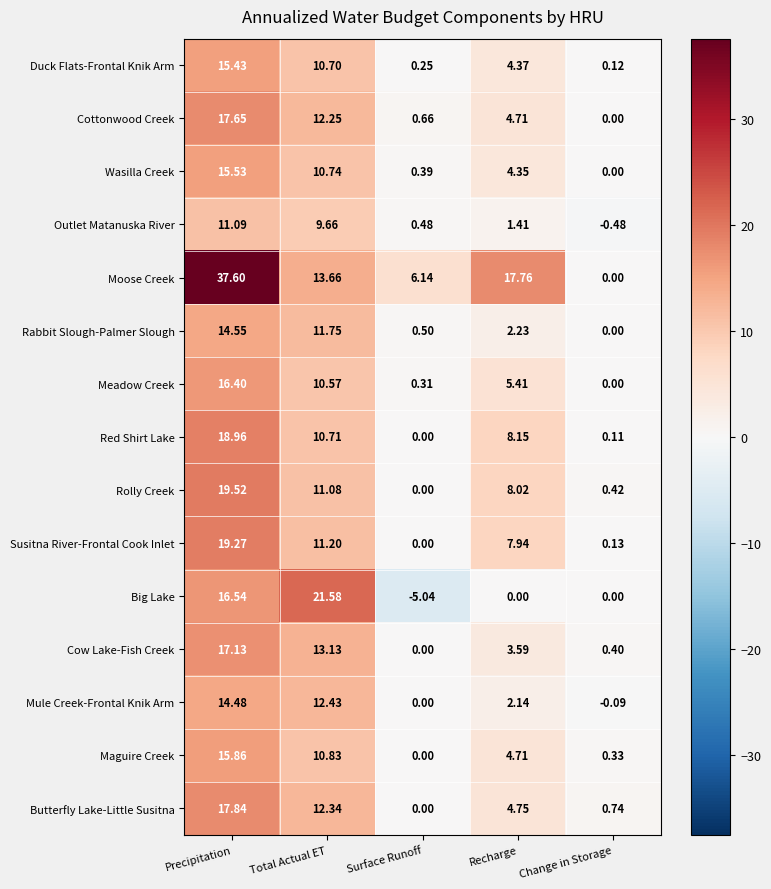

At which category does the chart reach its minimum across all series?

Surface Runoff